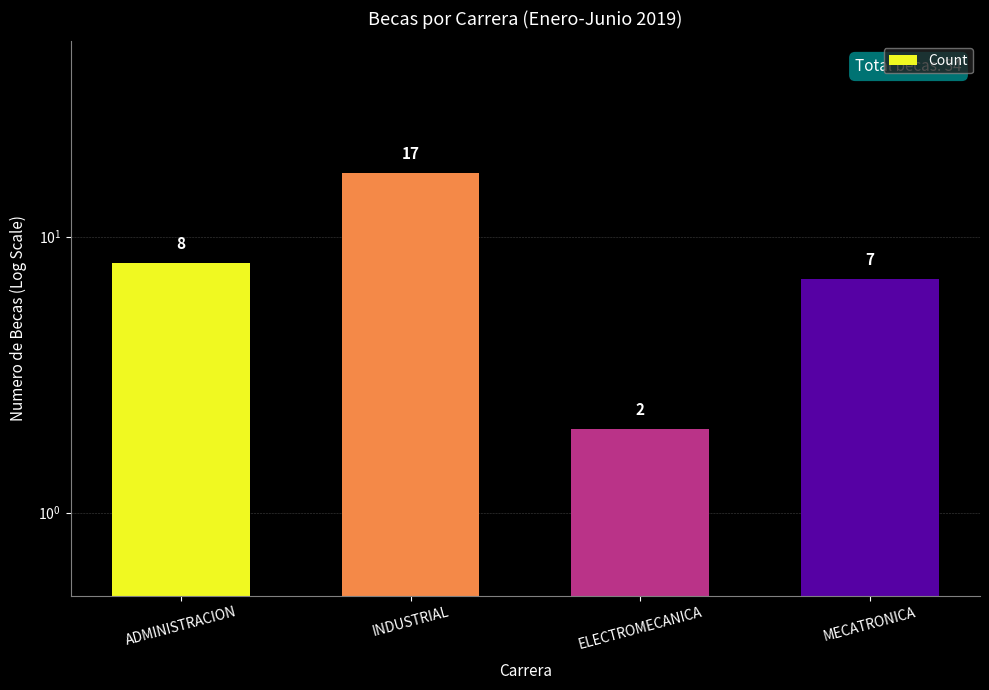

Which has a higher value, INDUSTRIAL or MECATRONICA?

INDUSTRIAL